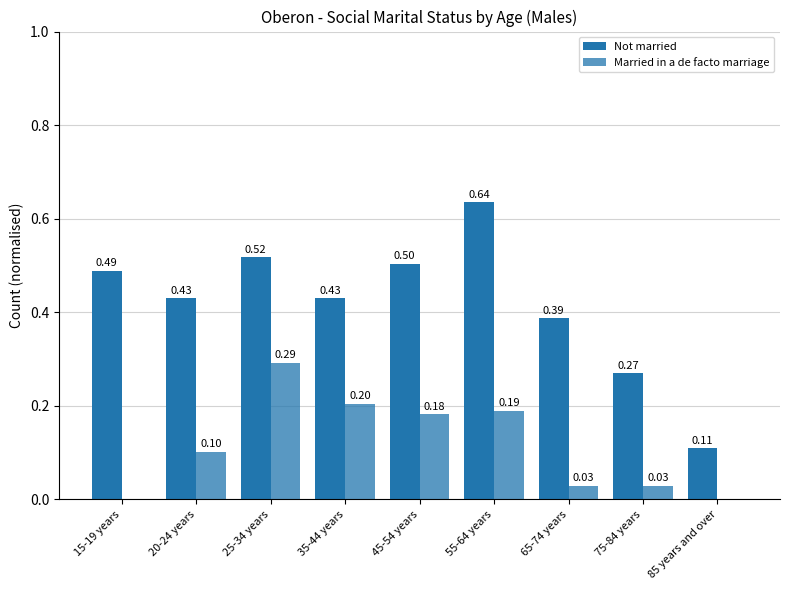

Which series changed the most between 25-34 years and 65-74 years?

Married in a de facto marriage